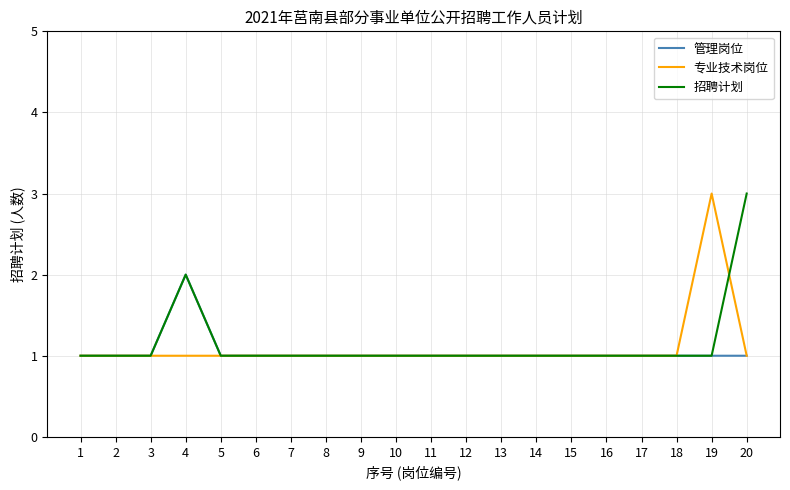

Read the 招聘计划 value at 13.

1